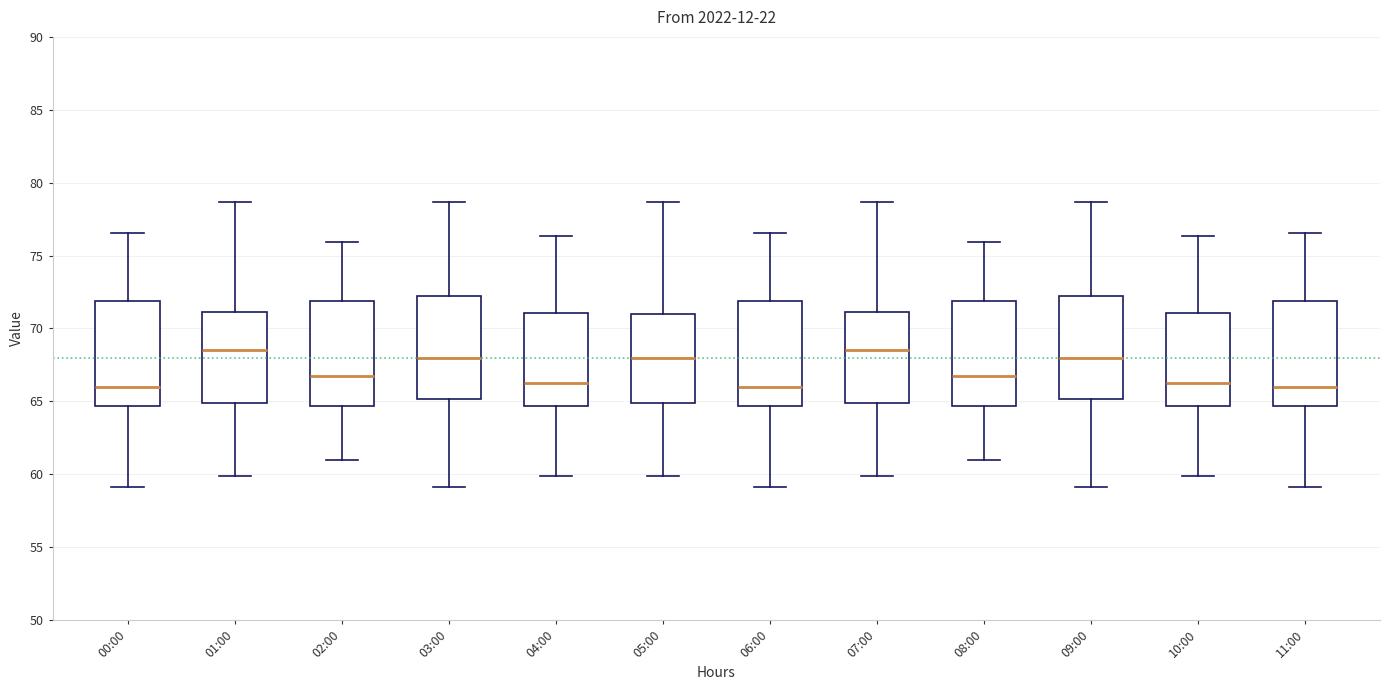

Where is the upper edge of the box for 04:00 on the y-axis? The values are not printed on the chart, so give them approximately, as read against the axis.

71.0